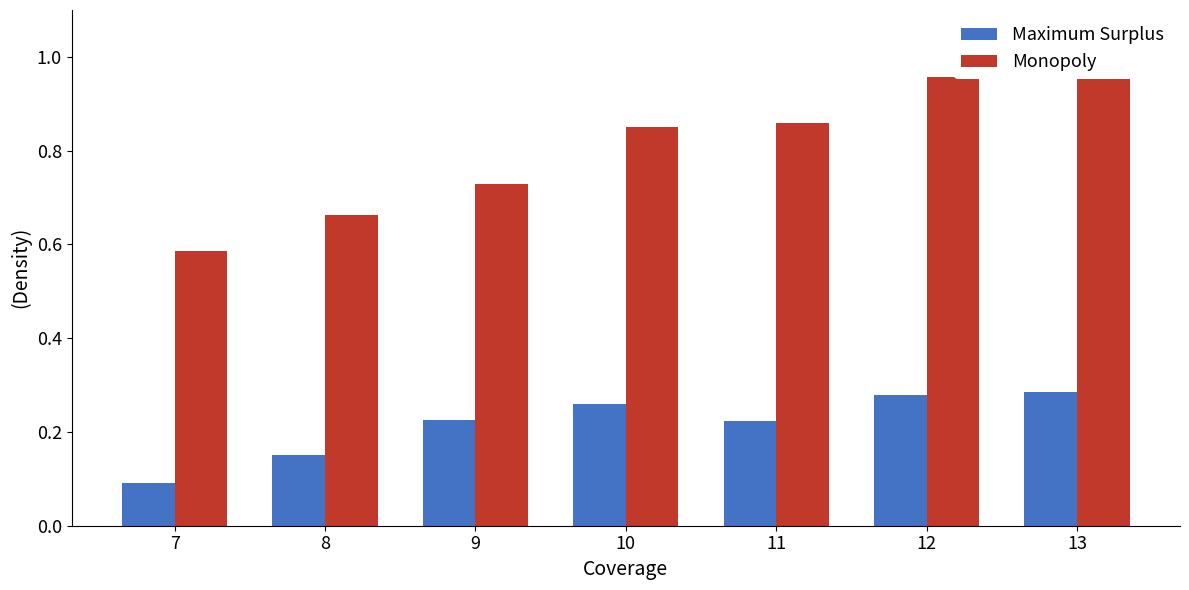

Where is Monopoly nearest to the value 0?

7